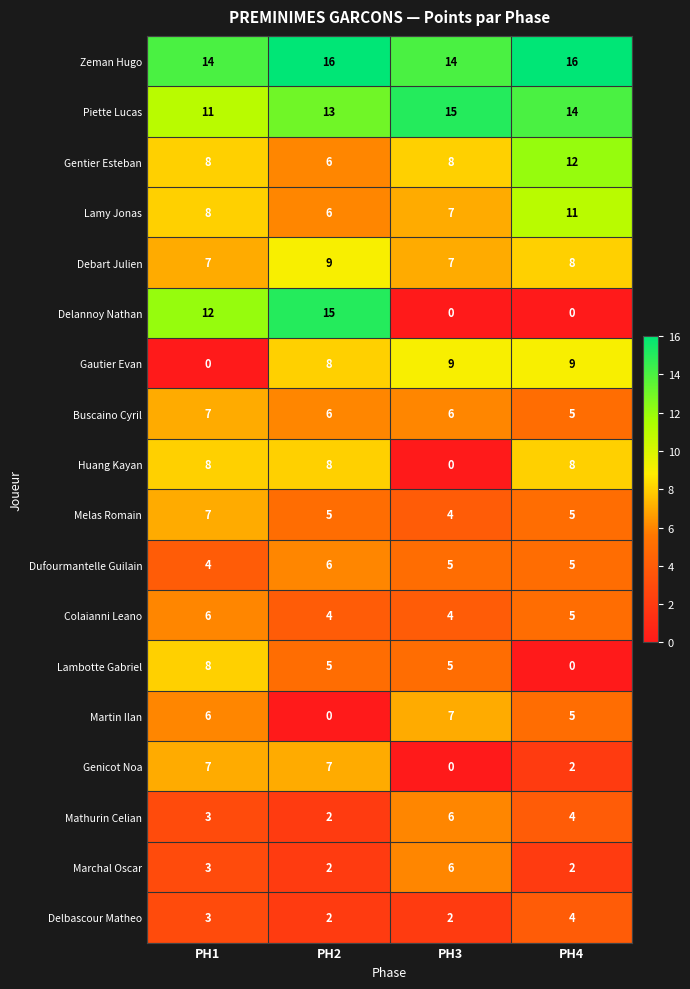

What is the sum of the Martin Ilan values at PH2 and PH3?

7